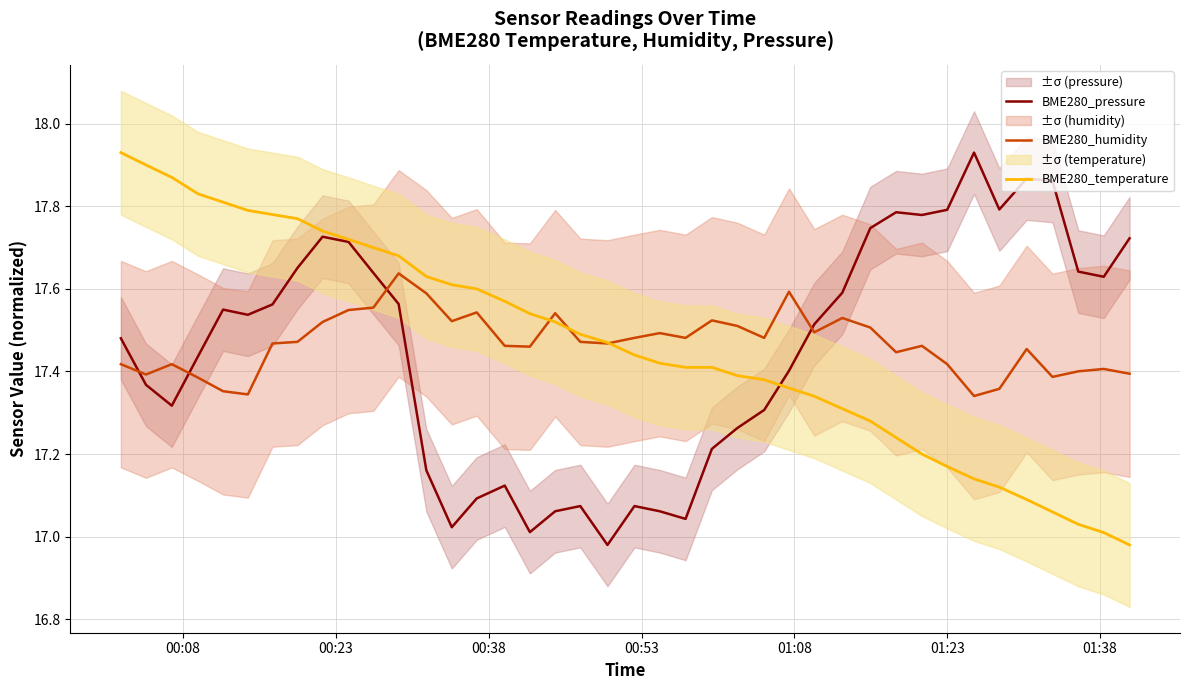

The value of BME280_pressure at 01:23 is 17.8. True or false?

True